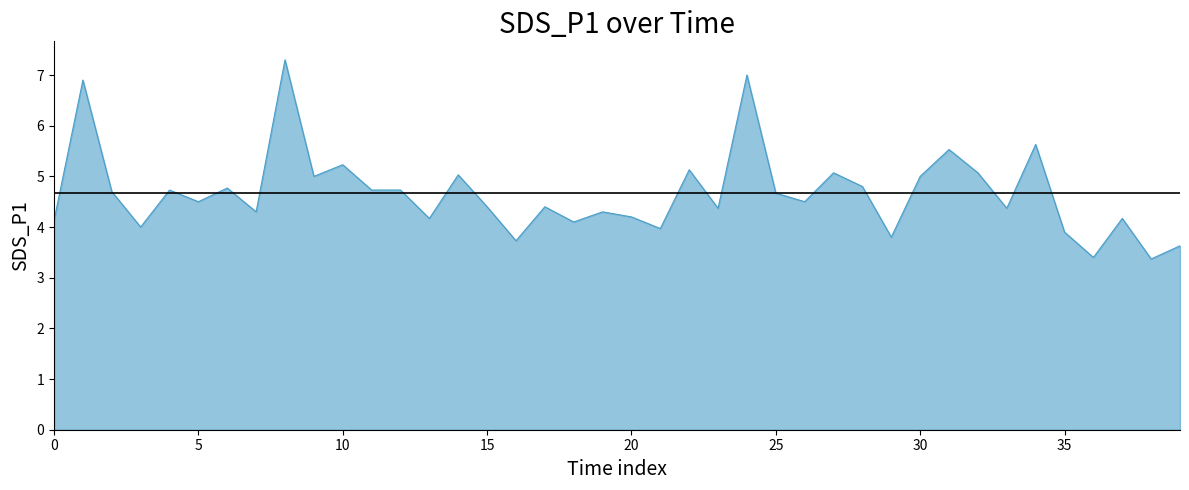

What is the smallest value displayed?

3.4